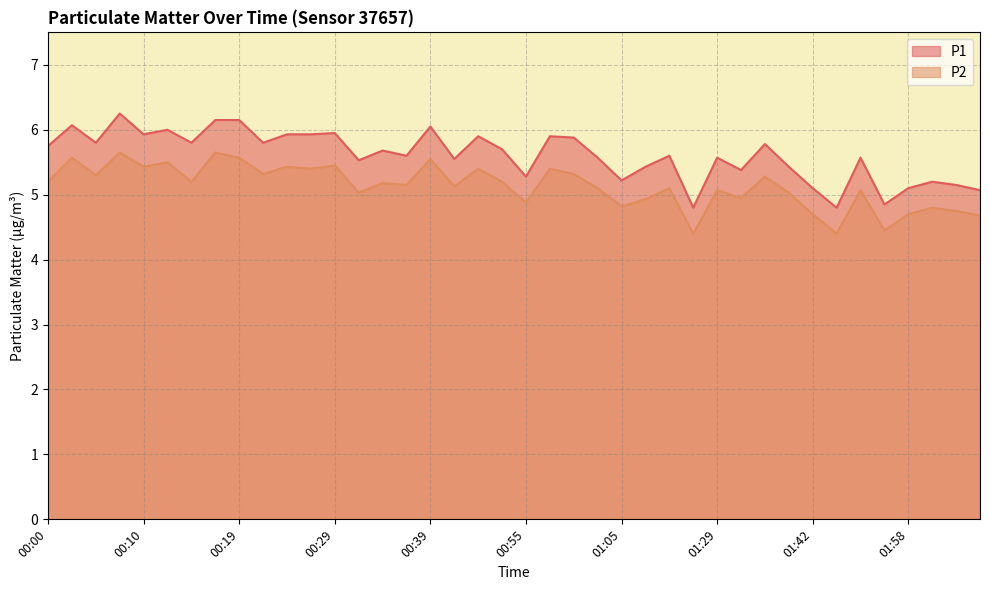

At which category is the sum across all series the highest?

00:07